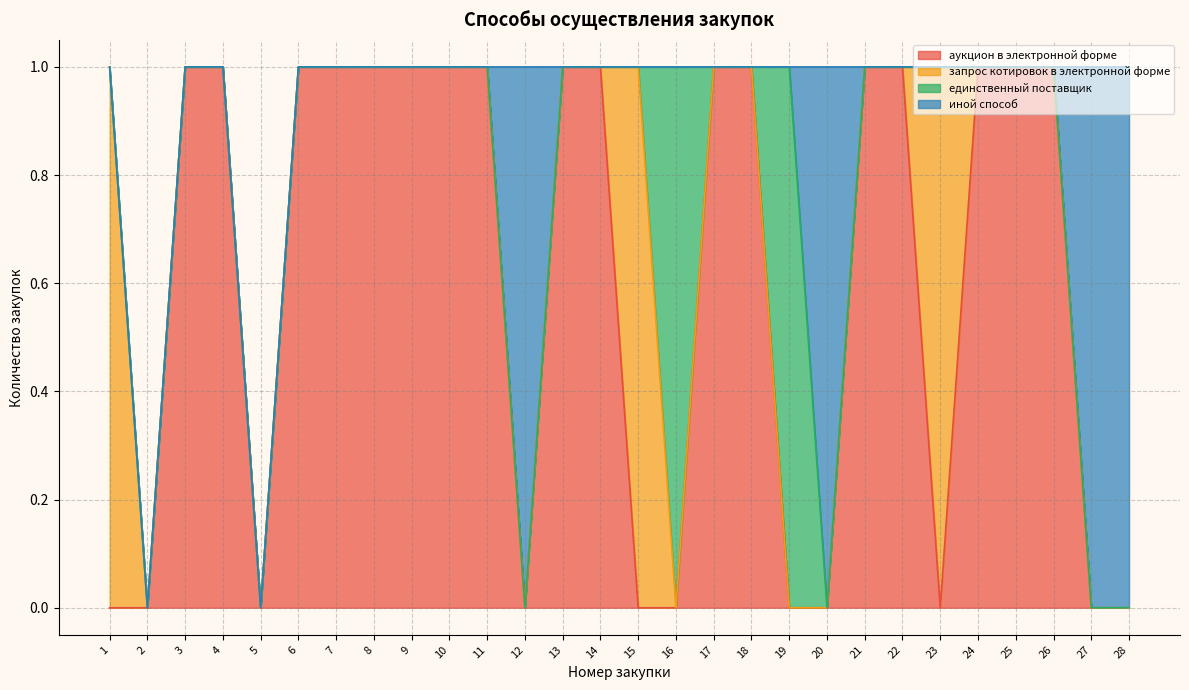

How many intersections are there between аукцион в электронной форме and единственный поставщик?

2